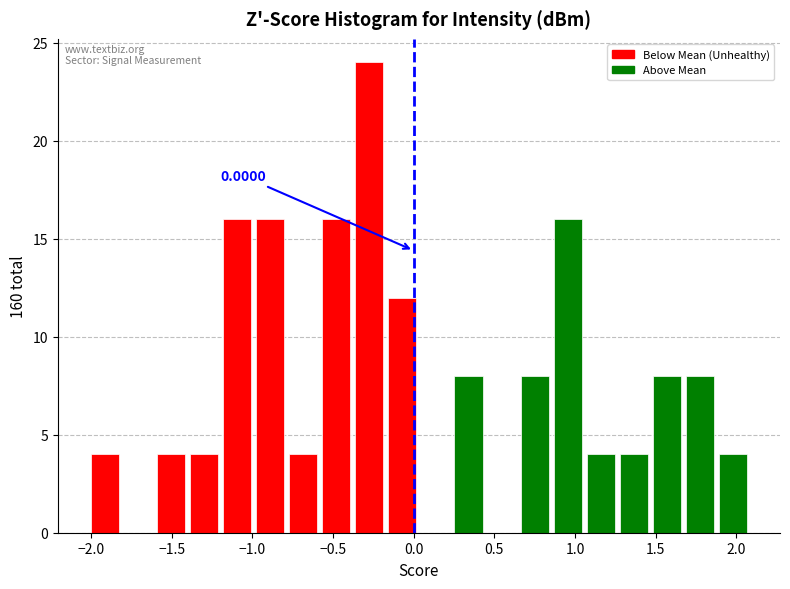

Which range on the x-axis has the tallest bar?

-0.40 to -0.15